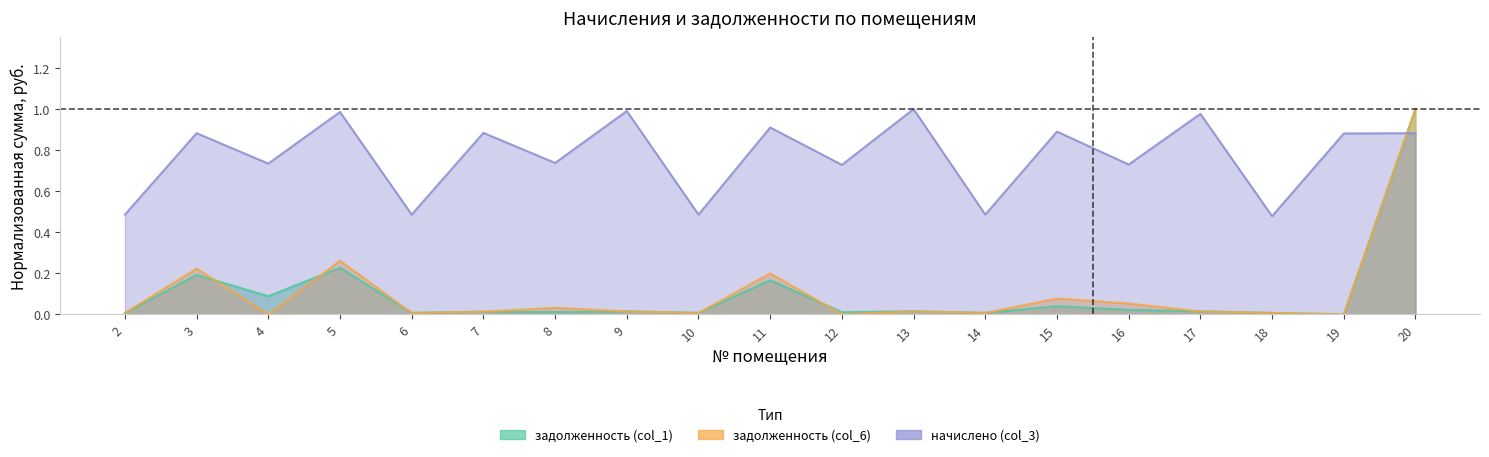

How many intersections are there between начислено (col_3) and задолженность (col_6)?

1